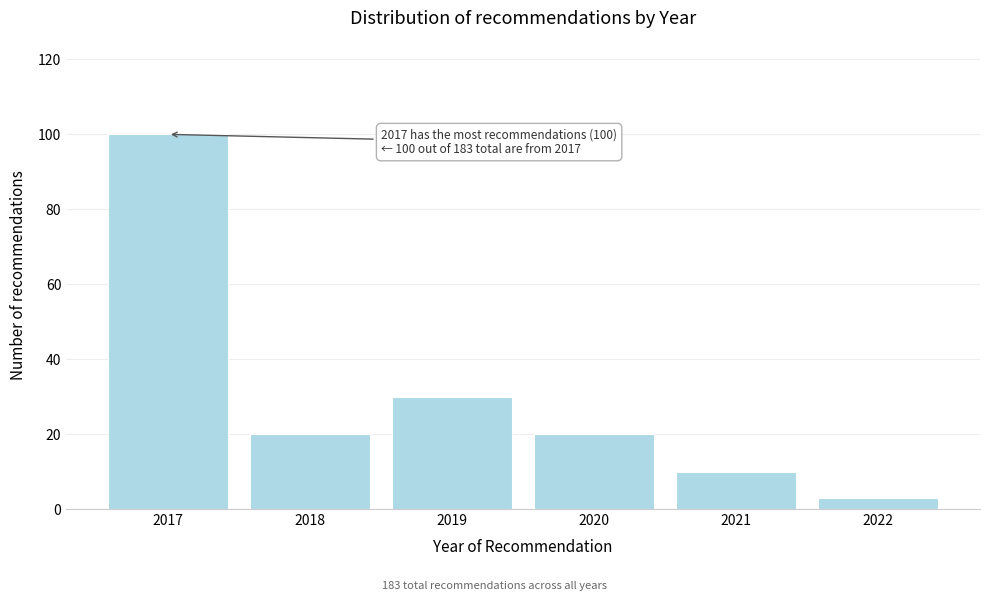

Reading left to right, transcribe all the data shown in this chart.

100	20	30	20	10	3